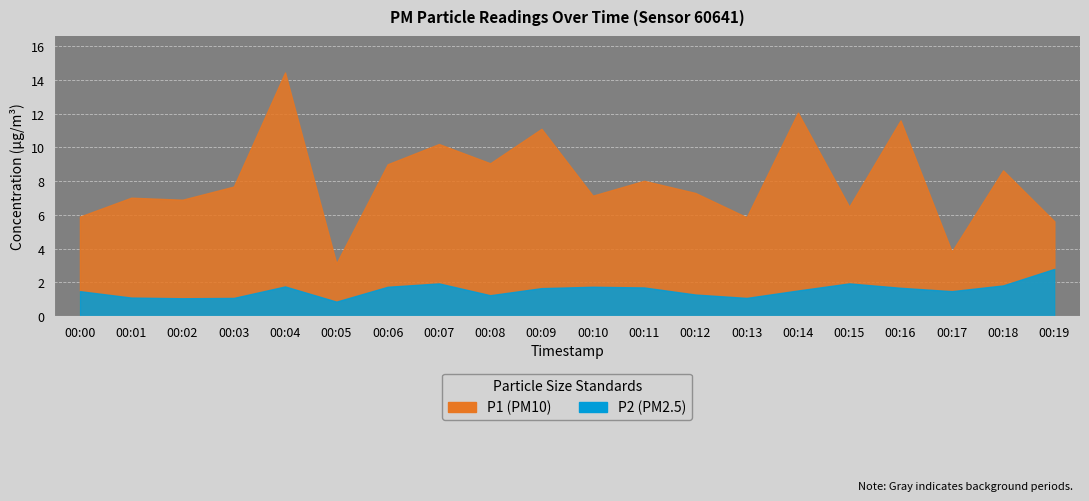

True or false: P1 has a value of 12.0 at 00:18.

False